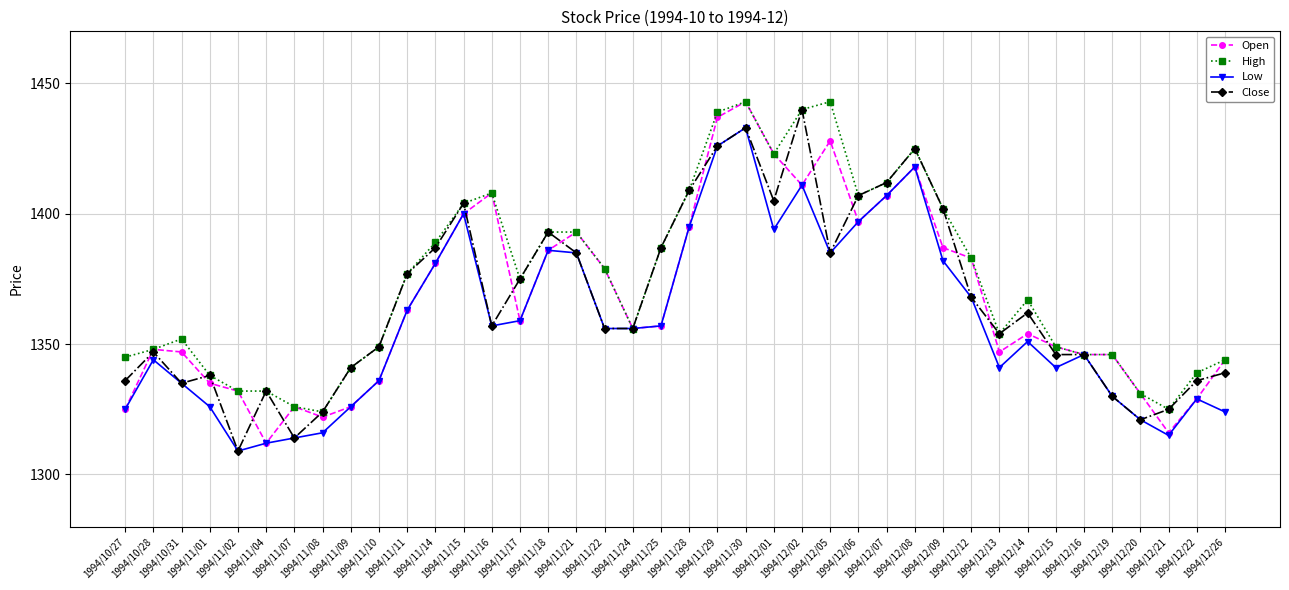

What is the minimum value for Low?

1309